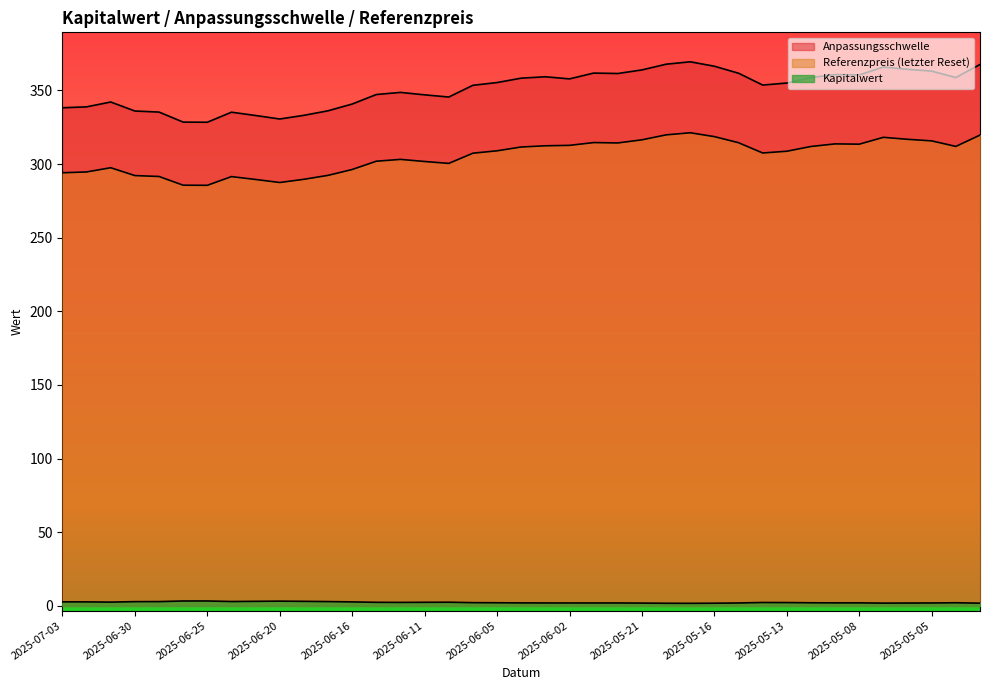

Reading right to left, list all the values displayed in this chart.

Anpassungsschwelle: 367.6	358.8	363.1	364.3	365.9	360.5	360.7	358.7	355.0	353.6	361.7	366.4	369.4	367.8	363.9	361.5	361.8	357.8	359.2	358.3	355.3	353.5	345.5	347.0	348.6	347.2	340.7	336.2	333.1	330.6	332.9	335.2	328.4	328.5	335.3	336.0	342.1	338.8	338.2
Referenzpreis: 319.6	312.0	315.7	316.8	318.1	313.5	313.7	311.9	308.7	307.5	314.5	318.6	321.2	319.8	316.4	314.3	314.6	312.7	312.4	311.6	309.0	307.4	300.4	301.7	303.2	301.9	296.3	292.3	289.6	287.5	289.5	291.5	285.6	285.6	291.6	292.2	297.5	294.6	294.1
Kapitalwert: 1.9	2.1	2.0	2.0	1.9	2.1	2.1	2.1	2.3	2.3	2.0	1.9	1.8	1.8	1.9	2.0	2.0	2.0	2.0	2.0	2.1	2.2	2.5	2.5	2.4	2.5	2.7	3.0	3.1	3.2	3.1	3.0	3.4	3.4	2.9	2.9	2.6	2.7	2.8